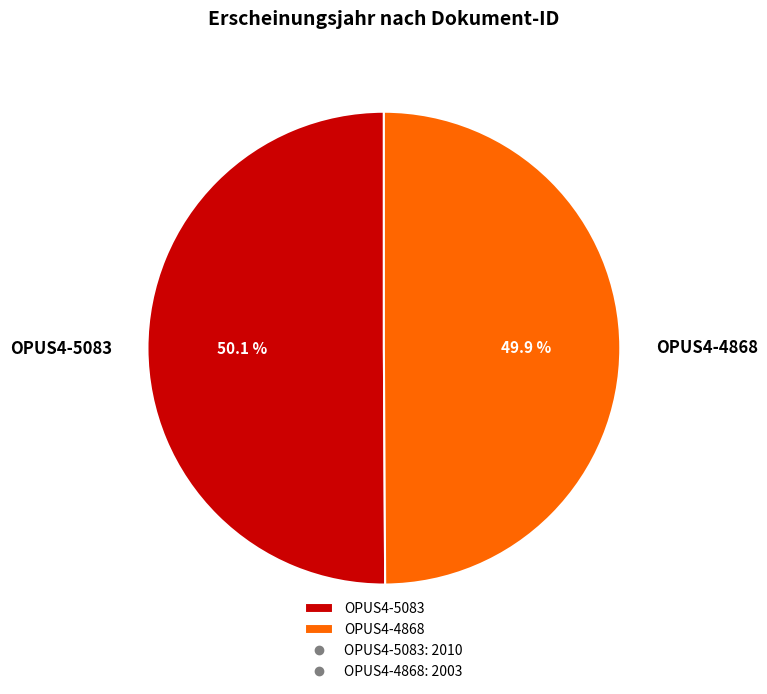

To the nearest percent, what percentage of the pie is OPUS4-4868?

50%